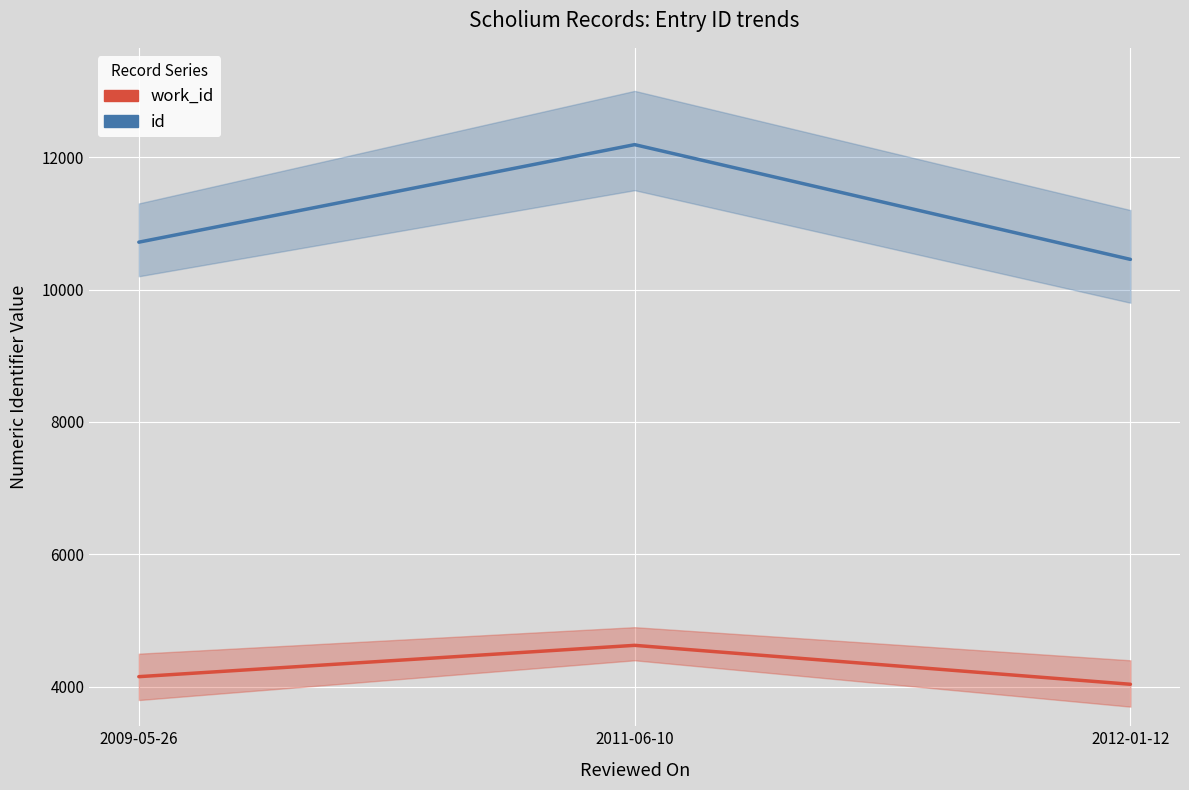

The value of work_id at 2012-01-12 is 2639. True or false?

False